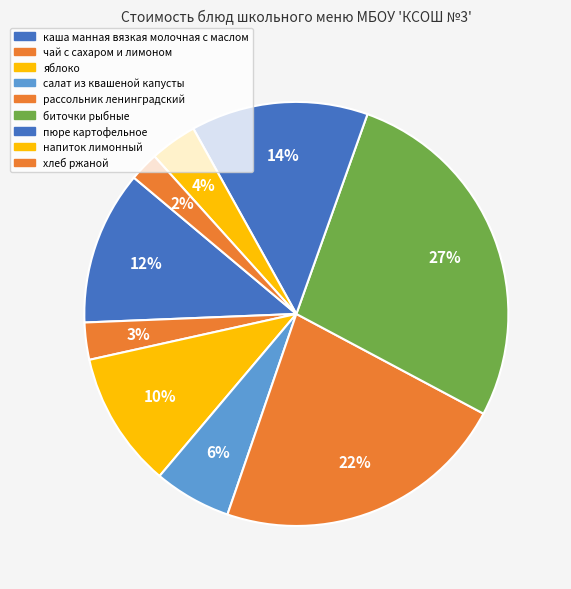

To the nearest percent, what percentage of the pie is напиток лимонный?

4%